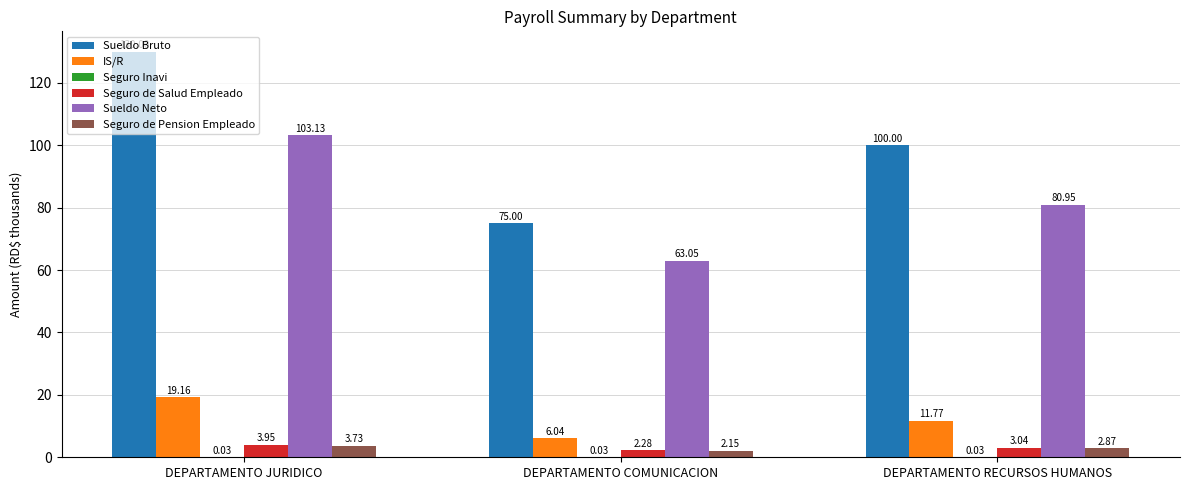

How many series are shown in this chart?

6